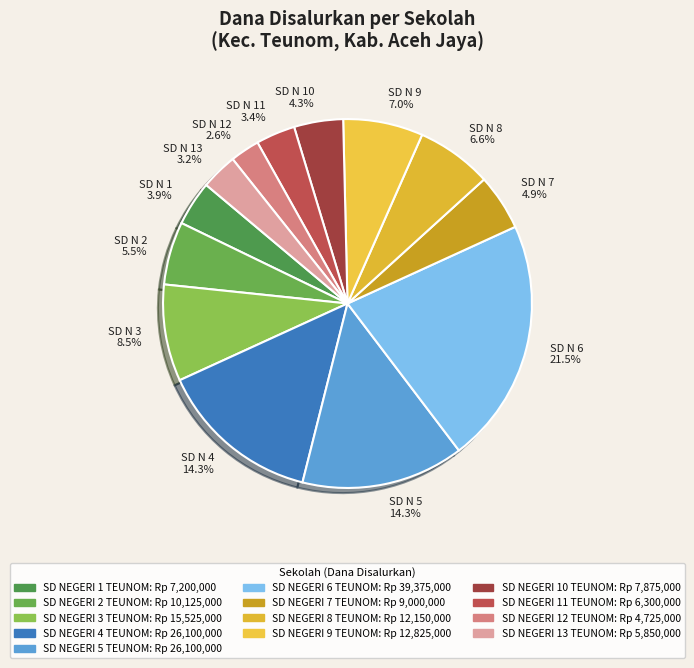

Count the number of slices in the pie.

13